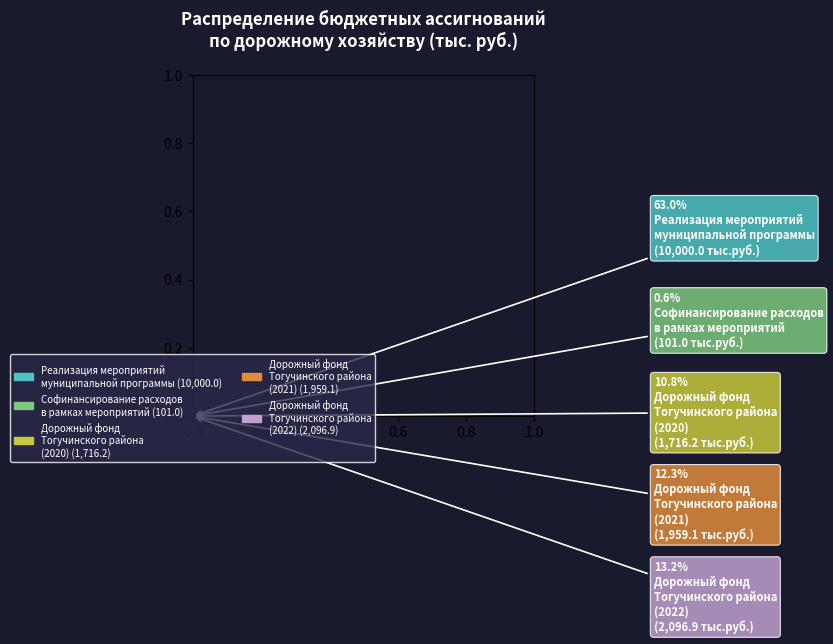

To the nearest percent, what portion does Реализация мероприятий
муниципальной программы represent?

63%